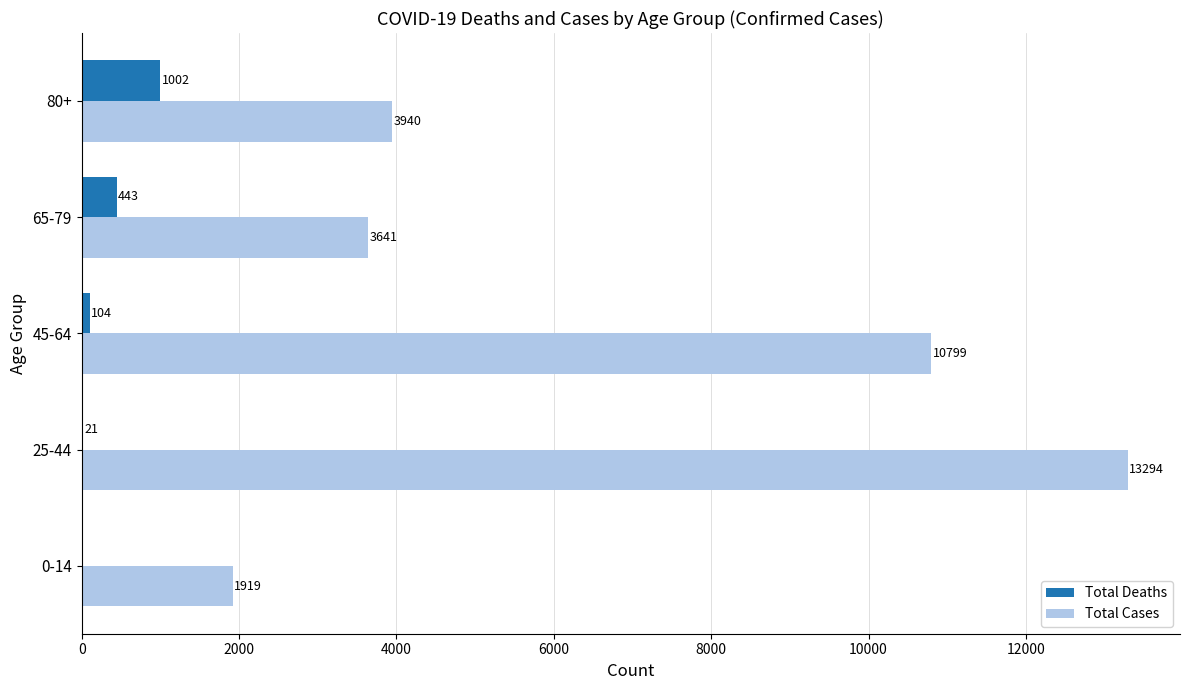

How many categories are shown in the chart?

5